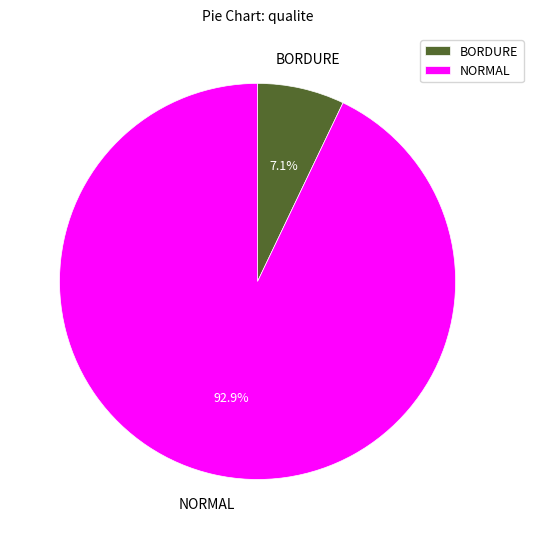

Which has a higher value, NORMAL or BORDURE?

NORMAL